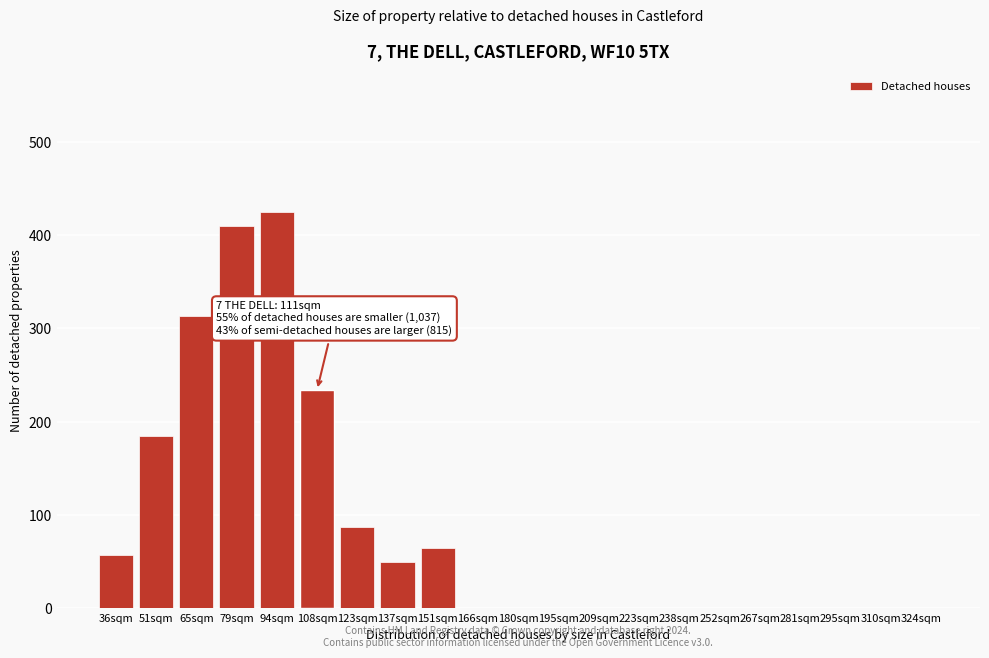

Reading right to left, what are all the values shown in this chart?

324sqm=0	310sqm=0	295sqm=0	281sqm=0	267sqm=0	252sqm=0	238sqm=0	223sqm=0	209sqm=0	195sqm=0	180sqm=0	166sqm=0	151sqm=65	137sqm=50	123sqm=87	108sqm=234	94sqm=425	79sqm=410	65sqm=313	51sqm=185	36sqm=57